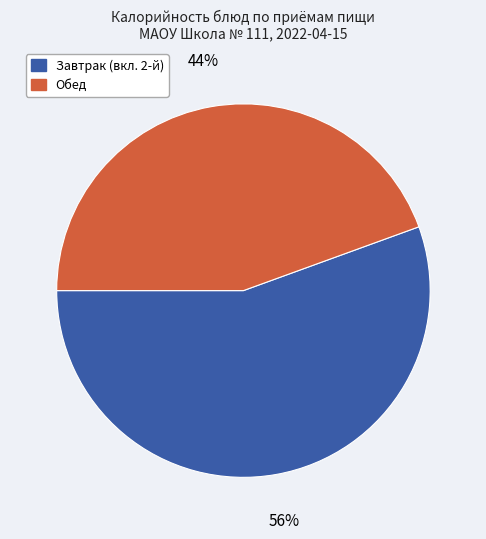

To the nearest percent, what is the average slice percentage?

50%